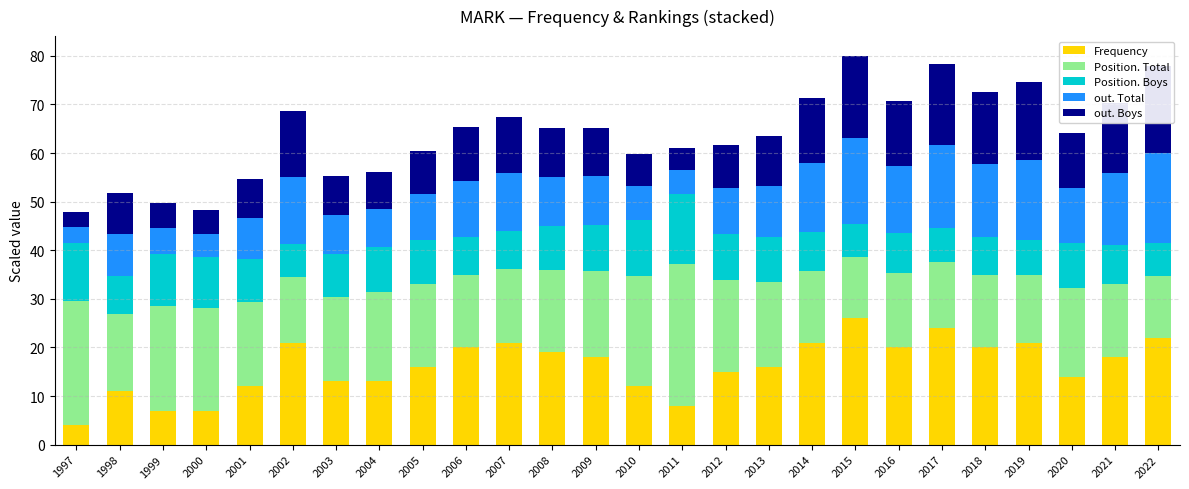

What is the sum of all Frequency values?

419.0